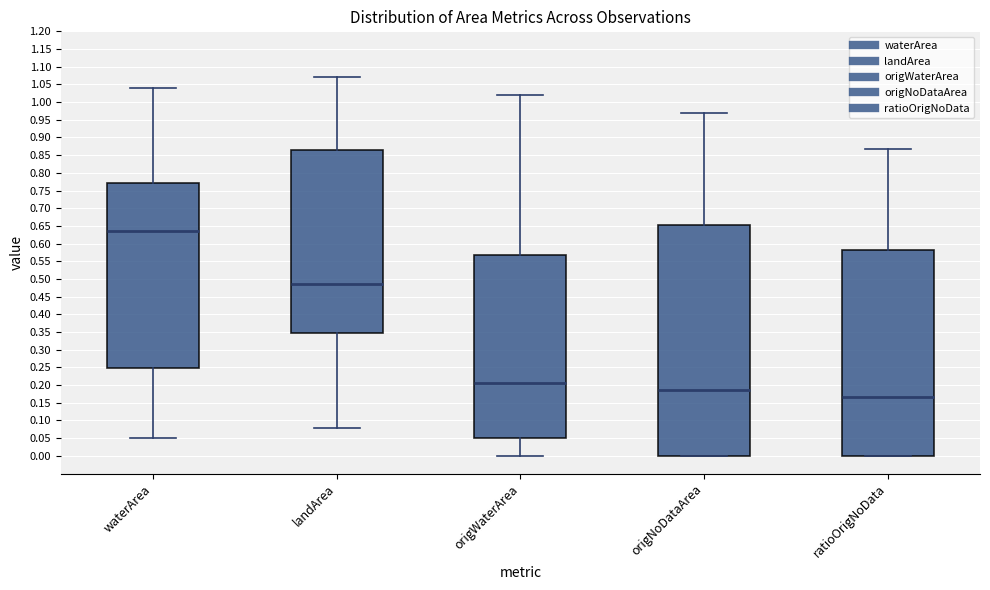

Reading left to right, read every box against the y-axis: the position of its median line, the range the box covers, and the ends of its whiskers. The values are not printed on the chart, so give them approximately, as read against the axis.

waterArea: median 0.635, box 0.250 to 0.775, whiskers 0.050 to 1.040
landArea: median 0.485, box 0.350 to 0.865, whiskers 0.080 to 1.070
origWaterArea: median 0.205, box 0.050 to 0.570, whiskers 0.000 to 1.020
origNoDataArea: median 0.185, box 0.000 to 0.655, whiskers 0.000 to 0.970
ratioOrigNoData: median 0.165, box 0.000 to 0.585, whiskers 0.000 to 0.865